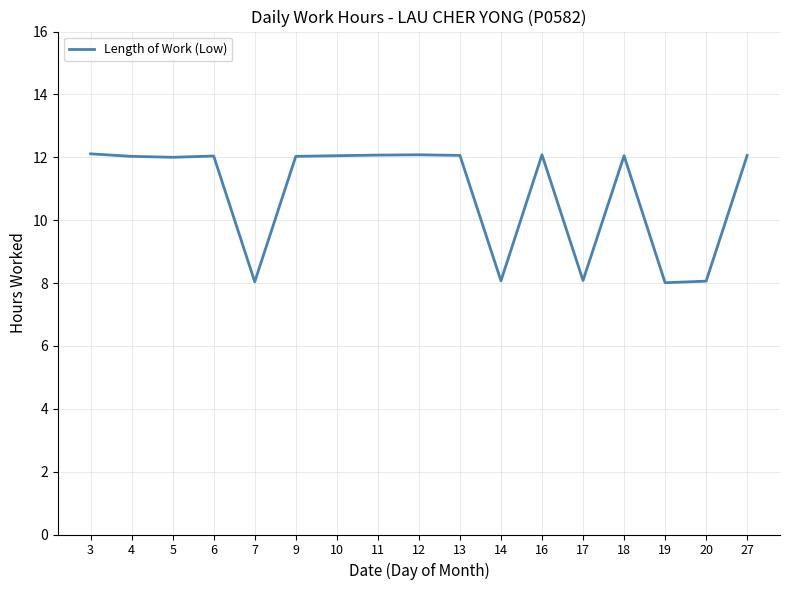

What is the ratio of the value at 3 to the value at 13?

1.0